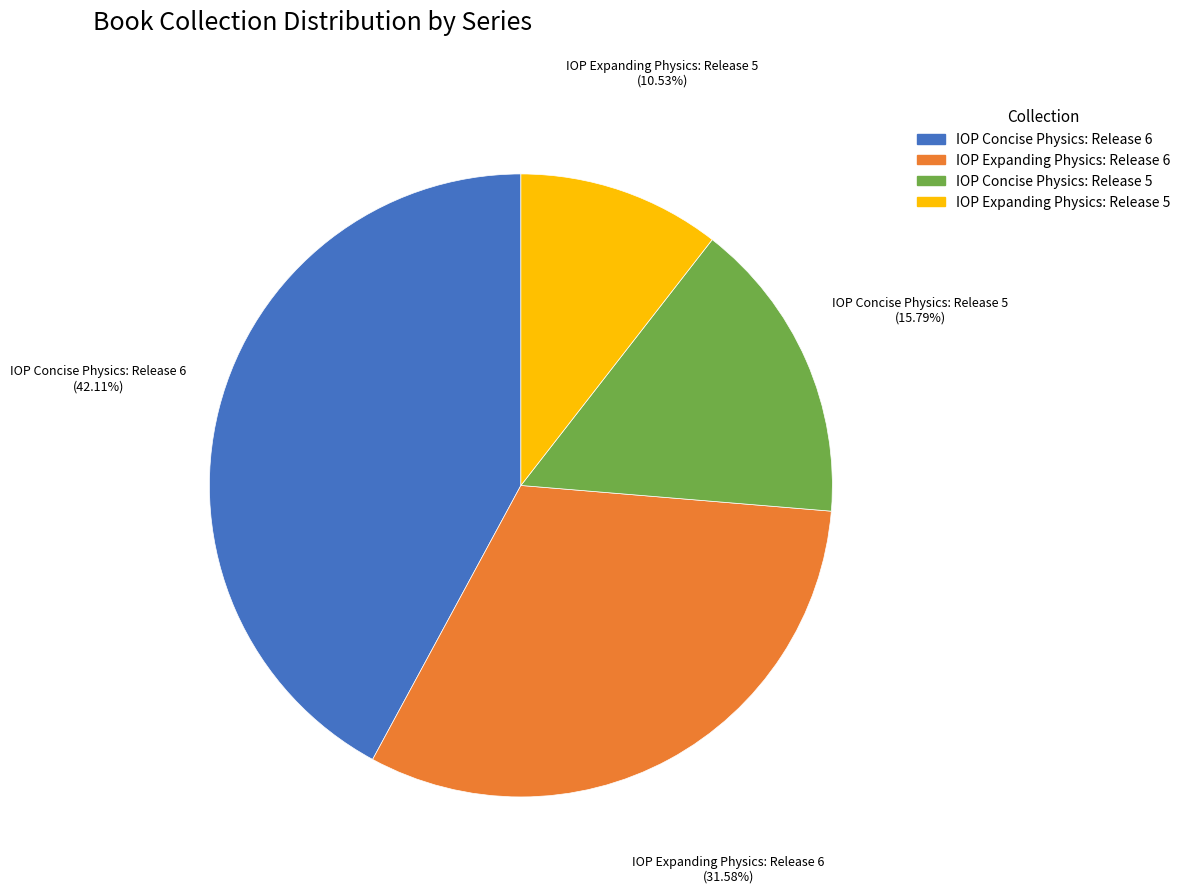

Do IOP Expanding Physics: Release 5 and IOP Concise Physics: Release 6 together represent more than half of the pie?

Yes